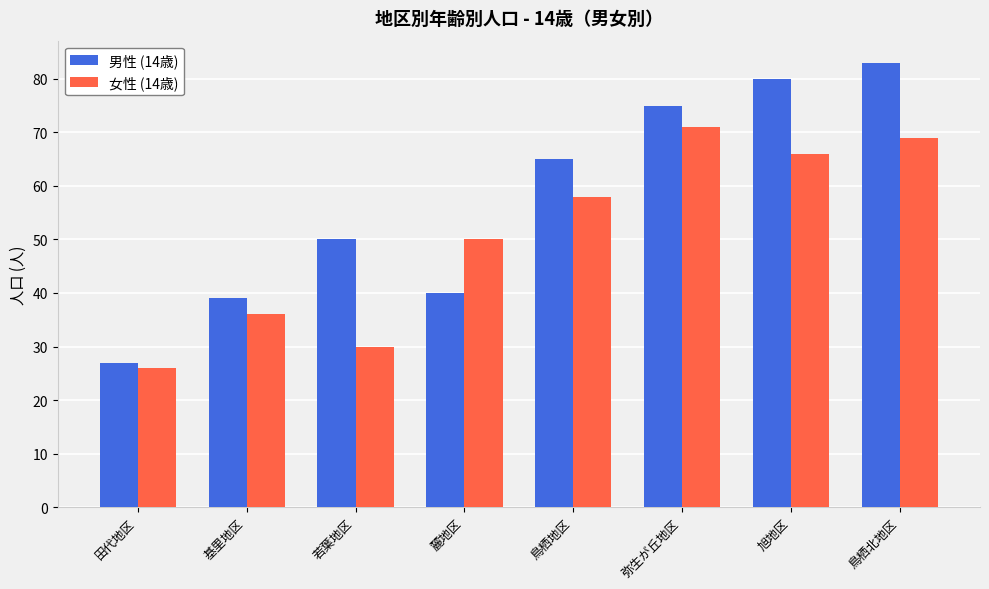

What is the average value of the 女性 (14歳) series?

51